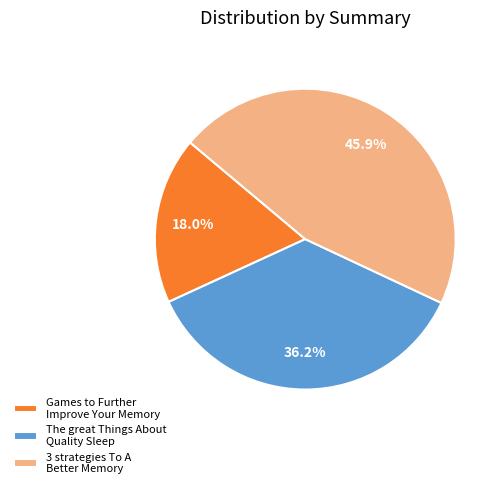

How much of the chart is everything except The great Things About Quality Sleep?

63.8%